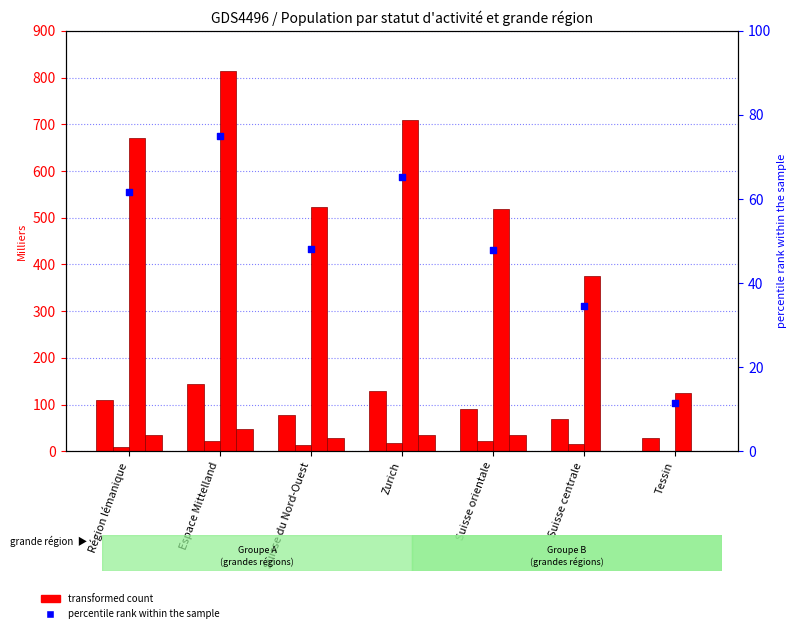

What is the total value across all series at Suisse du Nord-Ouest?

689.6